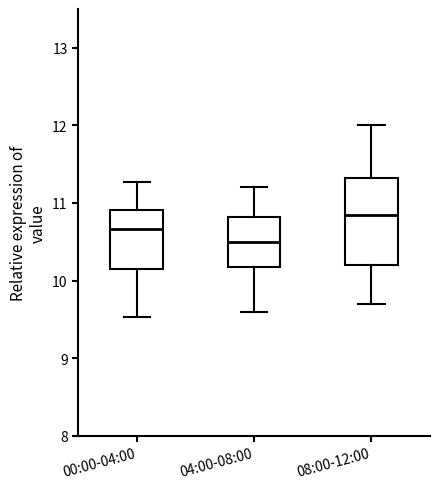

Reading left to right, read every box against the y-axis: the position of its median line, the range the box covers, and the ends of its whiskers. The values are not printed on the chart, so give them approximately, as read against the axis.

00:00-04:00: median 10.7, box 10.2 to 10.9, whiskers 9.5 to 11.3
04:00-08:00: median 10.5, box 10.2 to 10.8, whiskers 9.6 to 11.2
08:00-12:00: median 10.9, box 10.2 to 11.3, whiskers 9.7 to 12.0